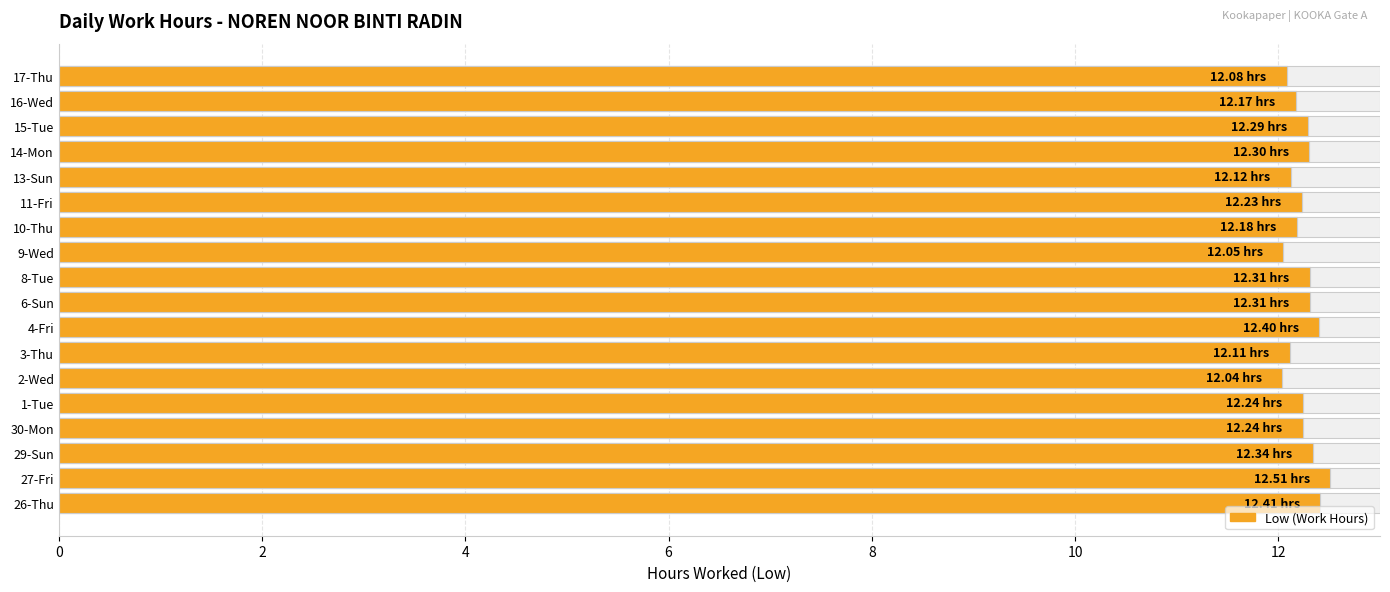

Read the value at 17-Thu.

12.1